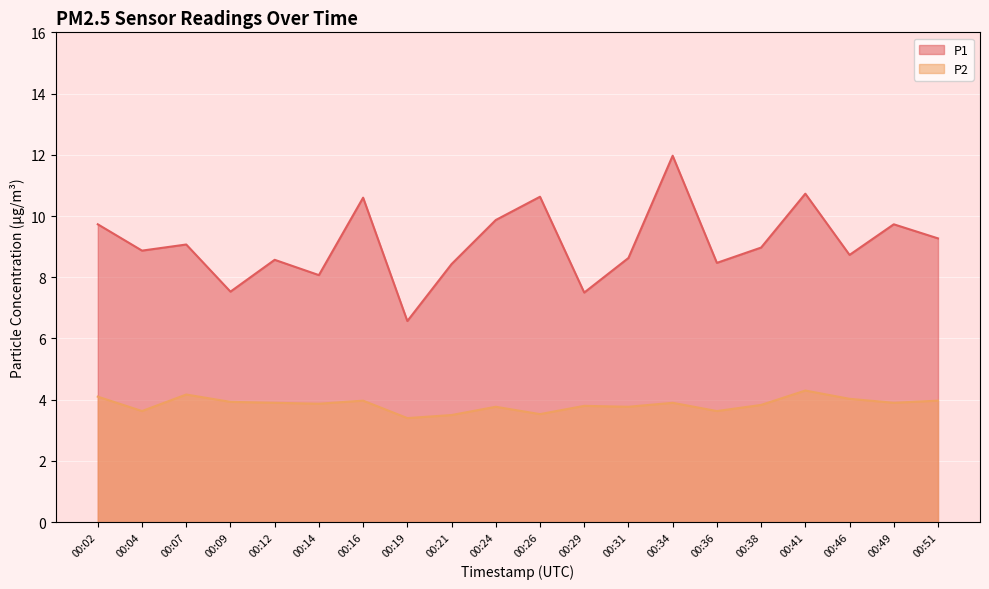

Reading left to right, extract all data points from this chart.

P1: 00:02=9.7	00:04=8.9	00:07=9.1	00:09=7.5	00:12=8.6	00:14=8.1	00:16=10.6	00:19=6.6	00:21=8.4	00:24=9.9	00:26=10.6	00:29=7.5	00:31=8.6	00:34=12.0	00:36=8.5	00:38=9.0	00:41=10.7	00:46=8.7	00:49=9.7	00:51=9.3
P2: 00:02=4.1	00:04=3.6	00:07=4.2	00:09=3.9	00:12=3.9	00:14=3.9	00:16=4.0	00:19=3.4	00:21=3.5	00:24=3.8	00:26=3.5	00:29=3.8	00:31=3.8	00:34=3.9	00:36=3.6	00:38=3.8	00:41=4.3	00:46=4.0	00:49=3.9	00:51=4.0